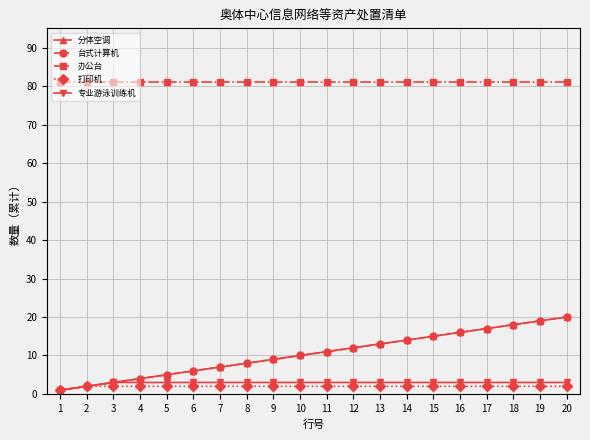

Is the value of 台式计算机 at 17 greater than the value of 分体空调 at 1?

Yes